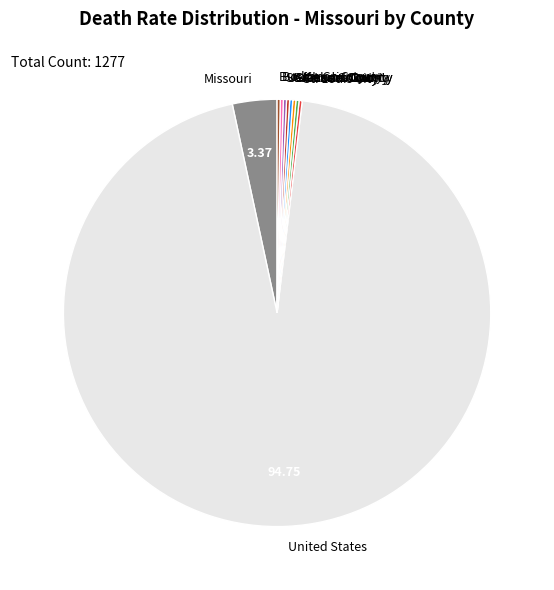

What is the largest slice in the pie chart?

United States